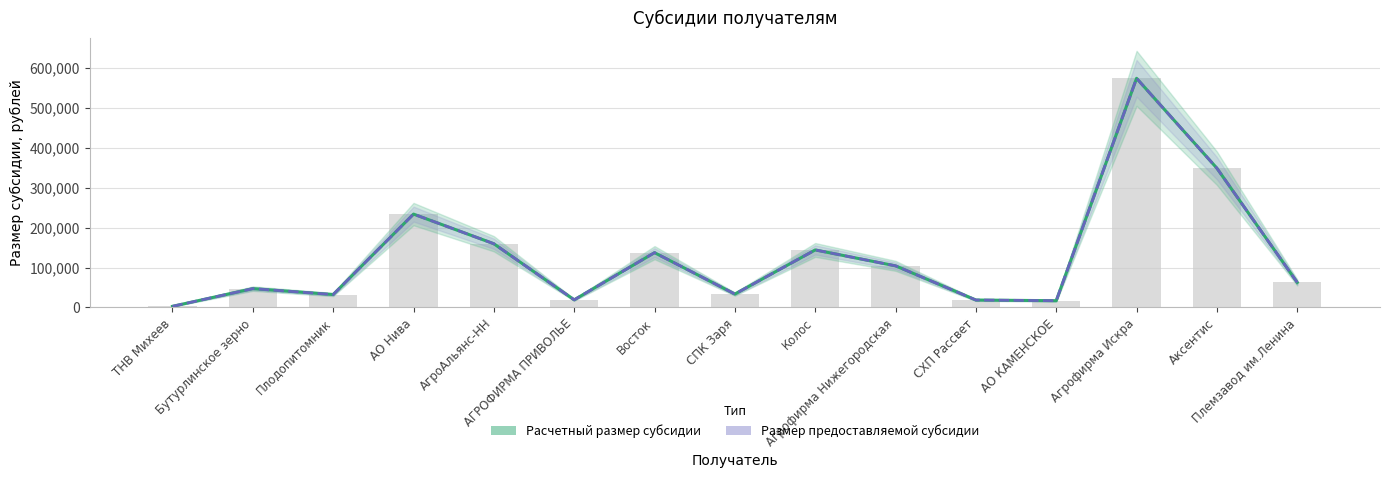

What are all the series names shown in the legend?

Расчетный размер субсидии, Размер предоставляемой субсидии